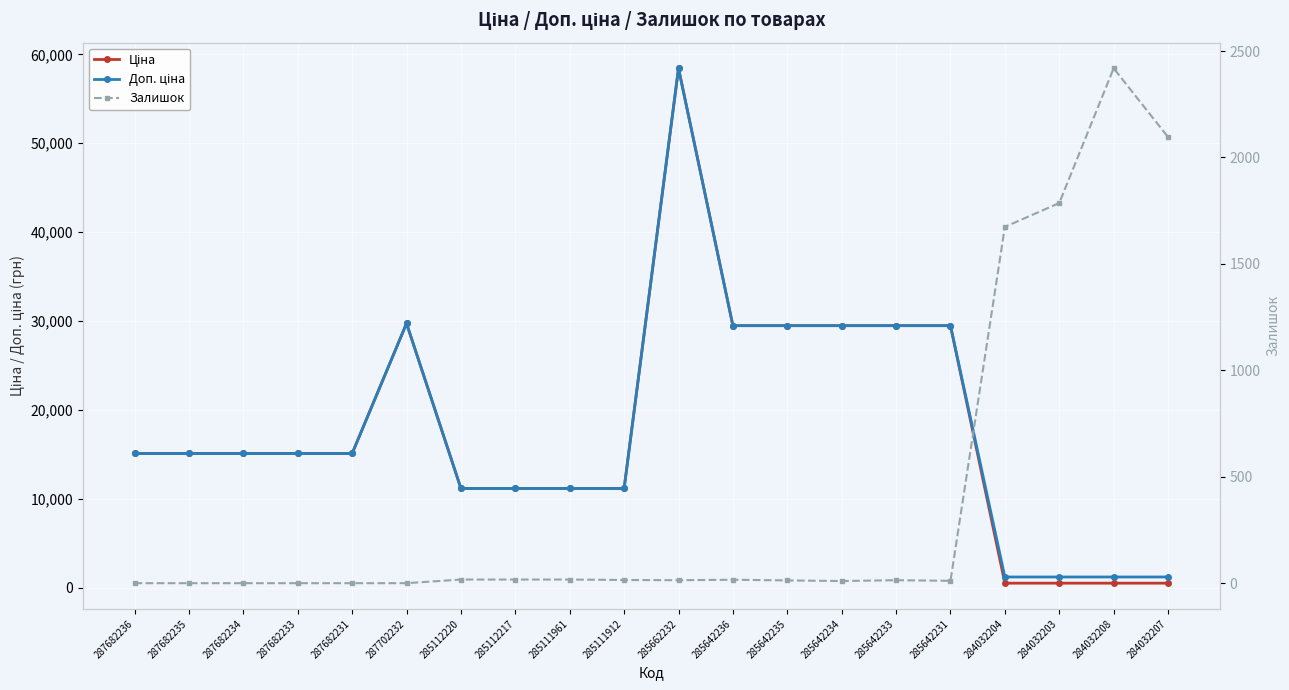

What is the label of the 8th point from the right?

285642235